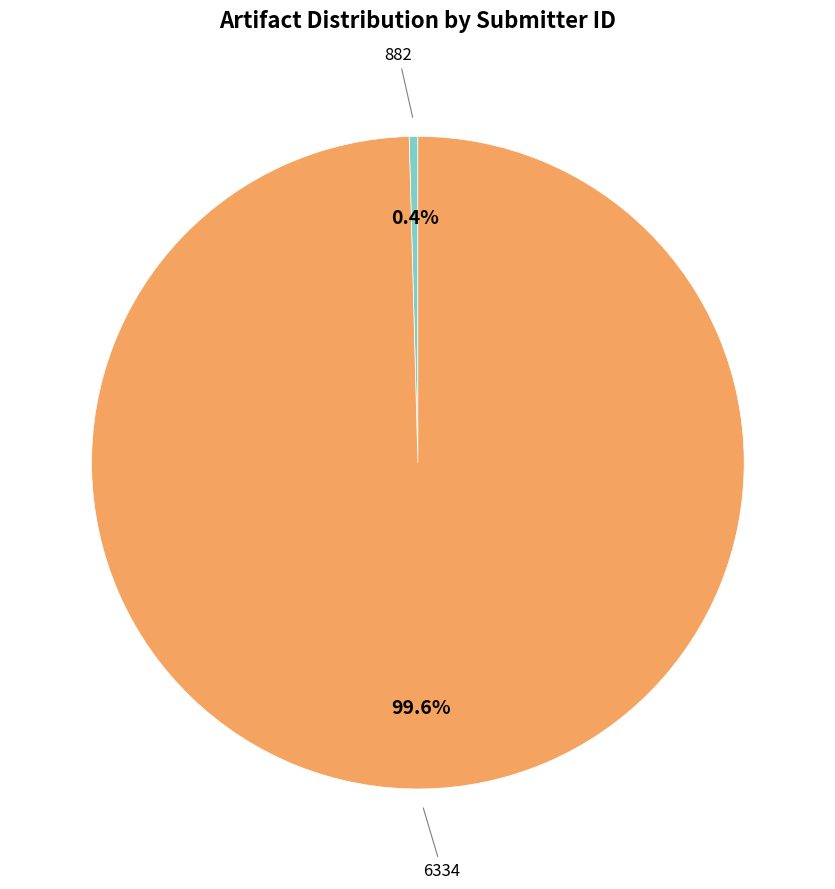

How many segments does this pie chart have?

2